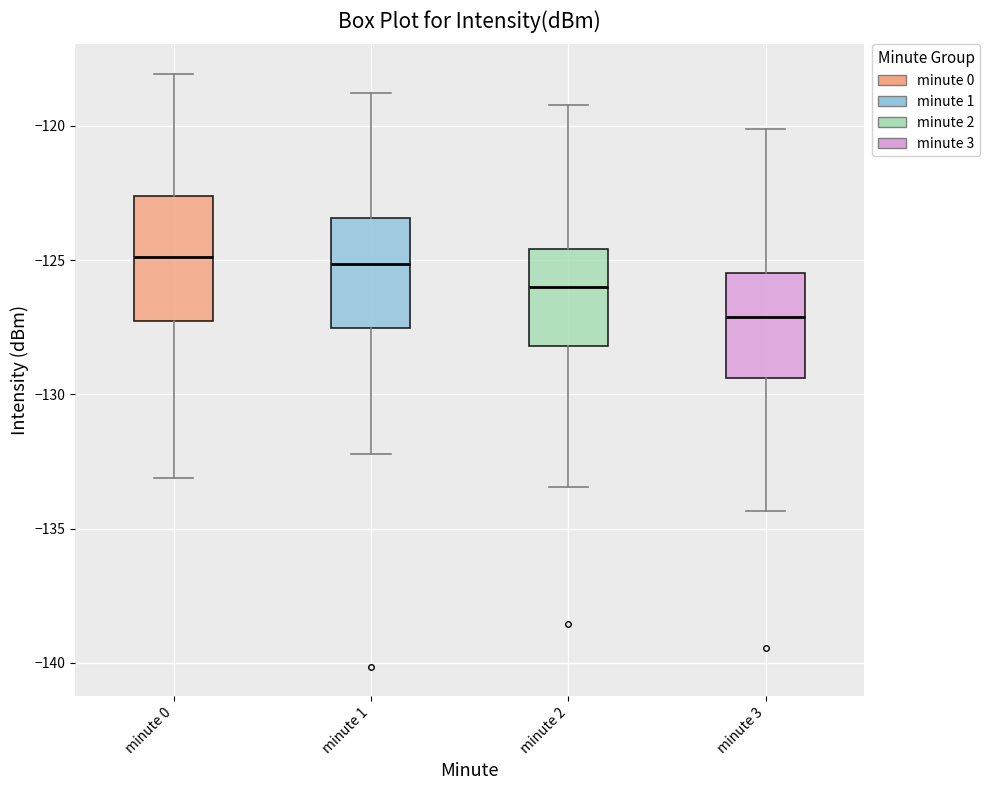

Which box is the tallest, from its lower edge to its upper edge?

minute 0